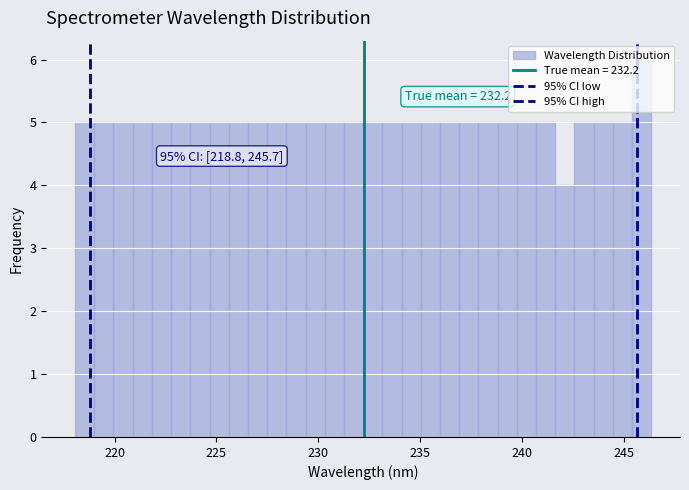

Around what value on the x-axis is the tallest bar? Give the approximate position of its centre, as read against the axis.

246.0